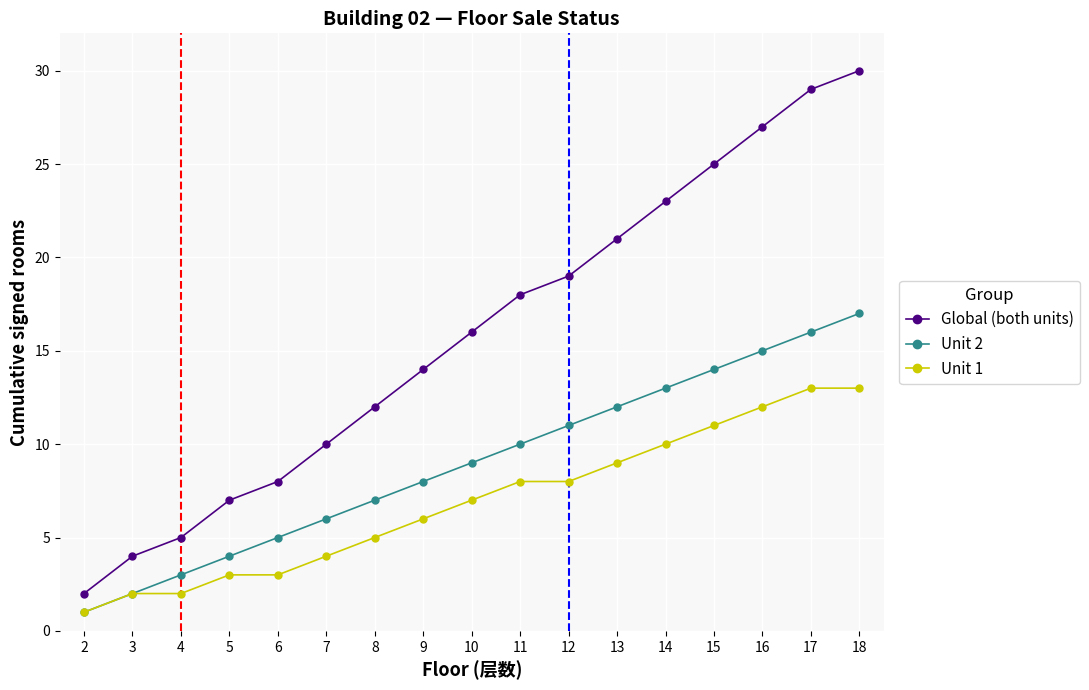

What is the spread (max minus min) of values at 6?

5